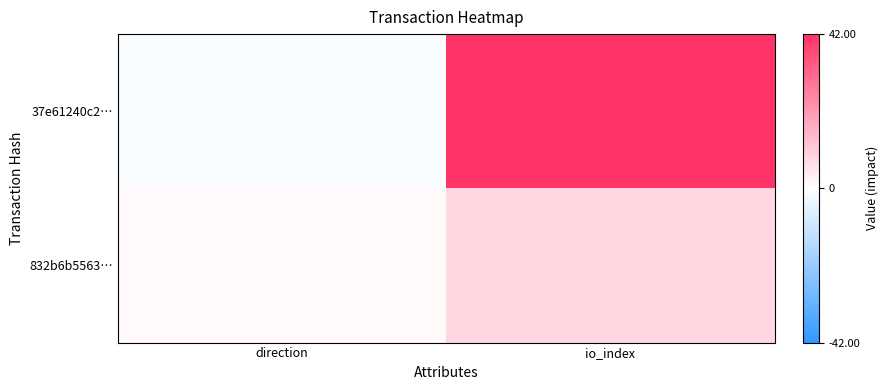

Reading right to left, extract all data points from this chart.

37e61240c2…: io_index=42	direction=-1
832b6b5563…: io_index=8	direction=1